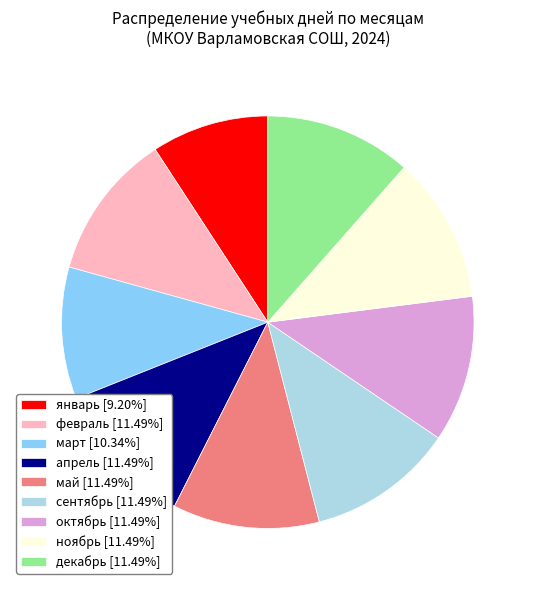

Is it true that март is 17% of the pie?

False